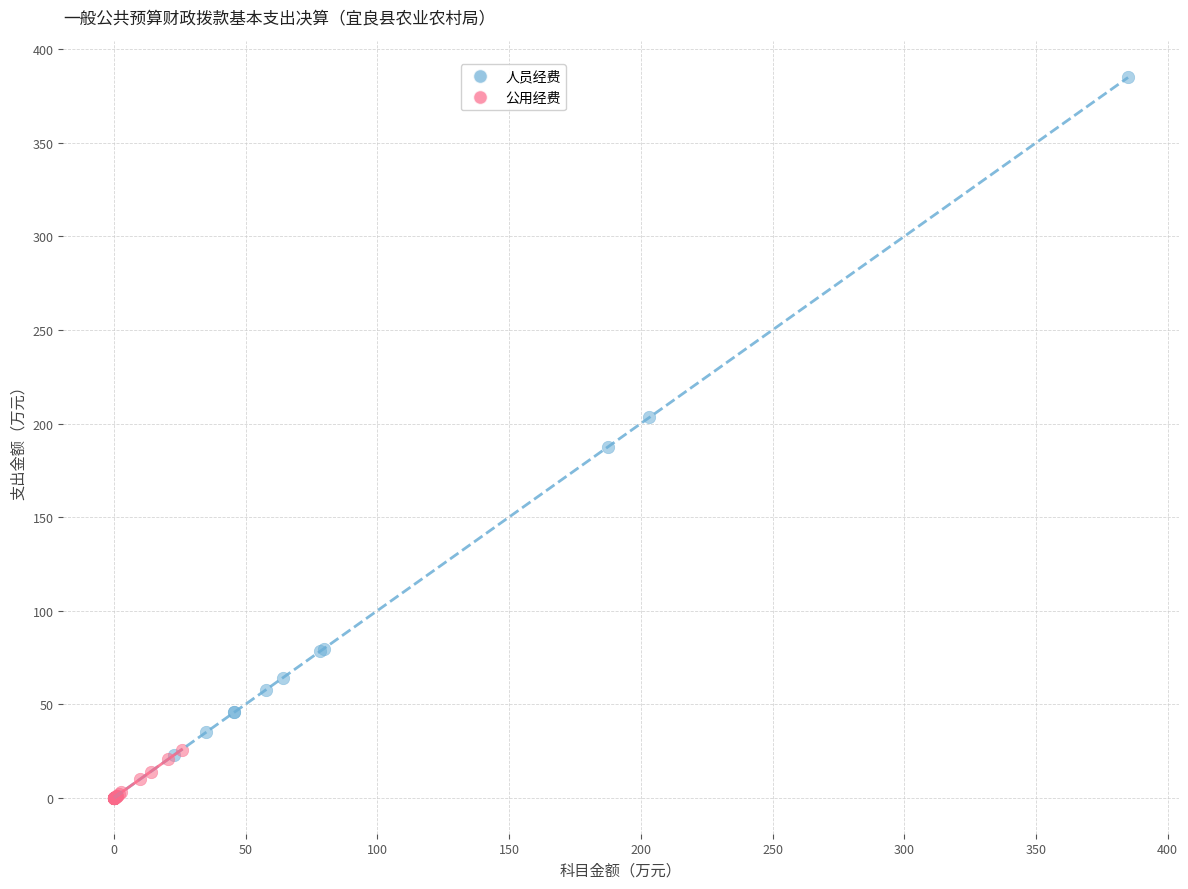

Which series reaches the maximum Y coordinate?

人员经费